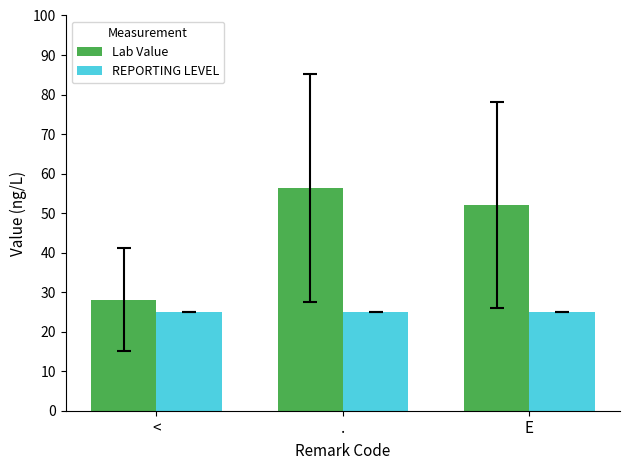

What is the maximum value for Lab Value?

56.3